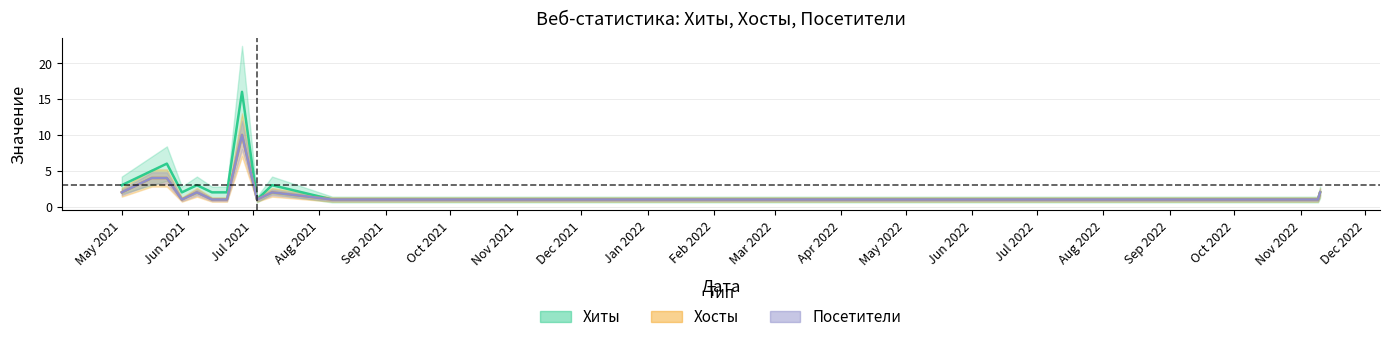

What are all the series names shown in the legend?

Хиты, Хосты, Посетители